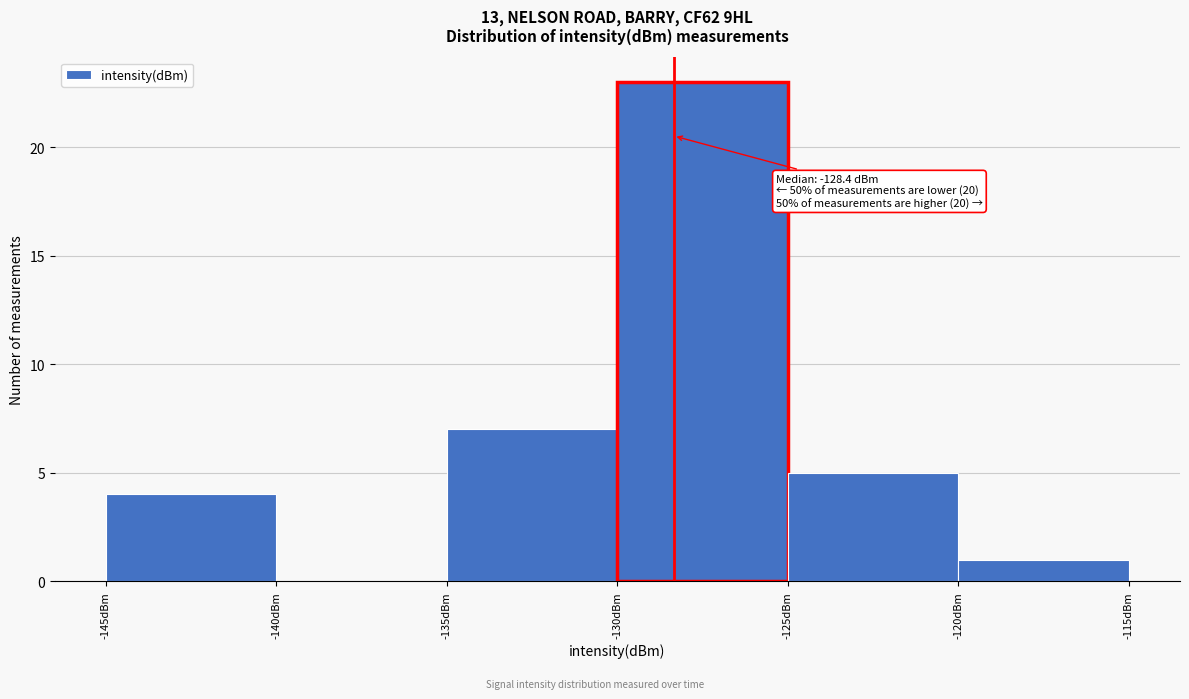

Over which range of the x-axis is the bar tallest?

-130 to -125